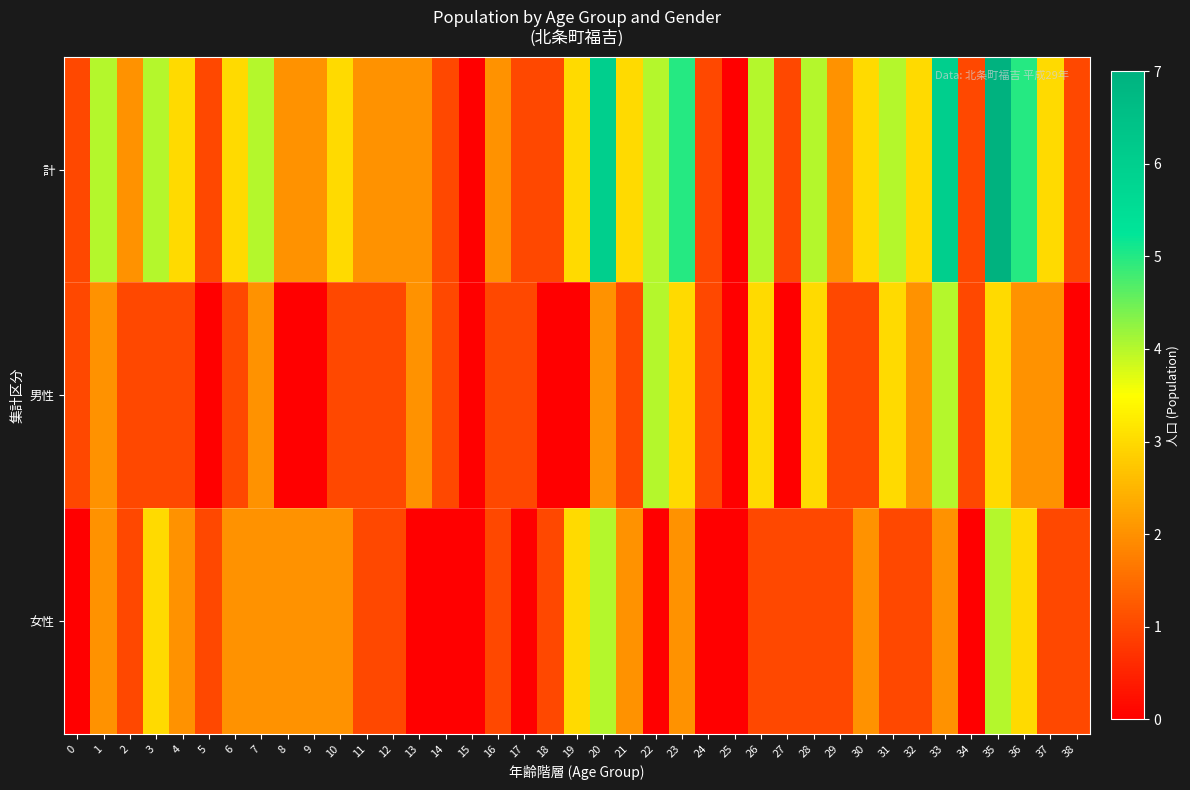

Which has a higher value, 32 or 12?

32